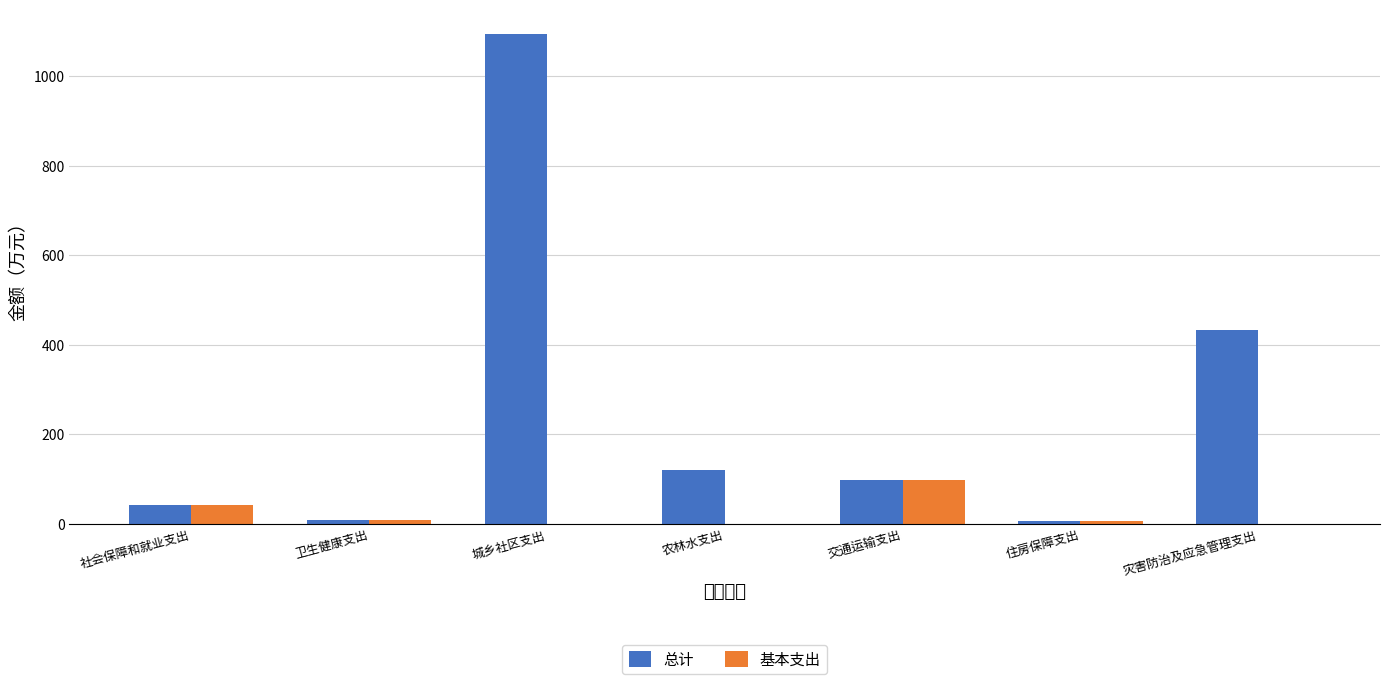

What is the sum of all 基本支出 values?

156.1